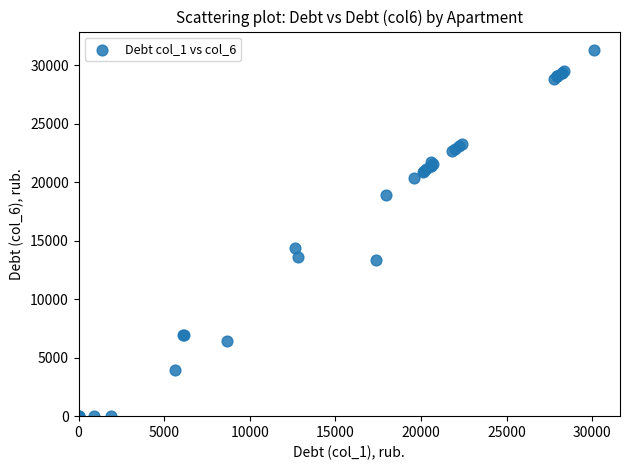

What Y value in the scatter plot is closest to 15653?

14368.9